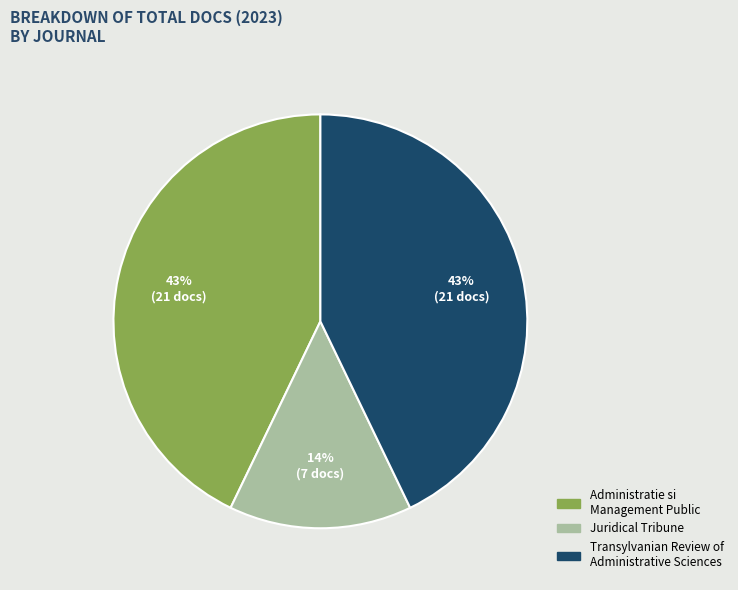

Is it true that Juridical Tribune is 4% of the pie?

False